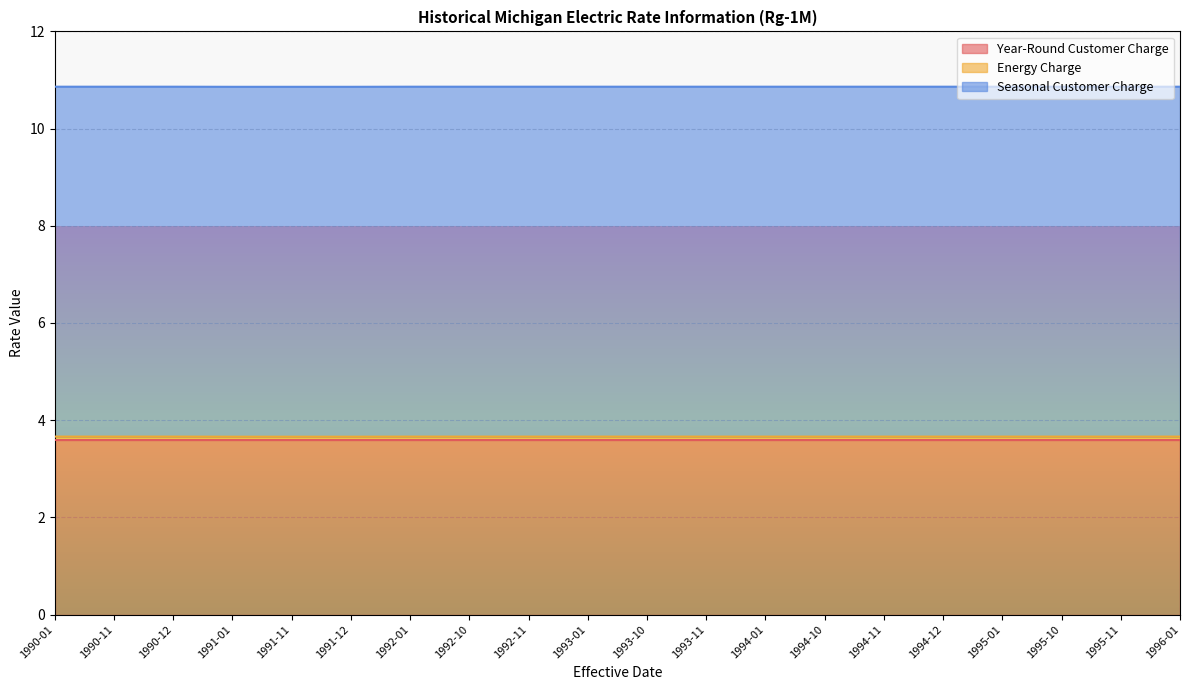

What is the minimum value for Energy Charge?

0.1